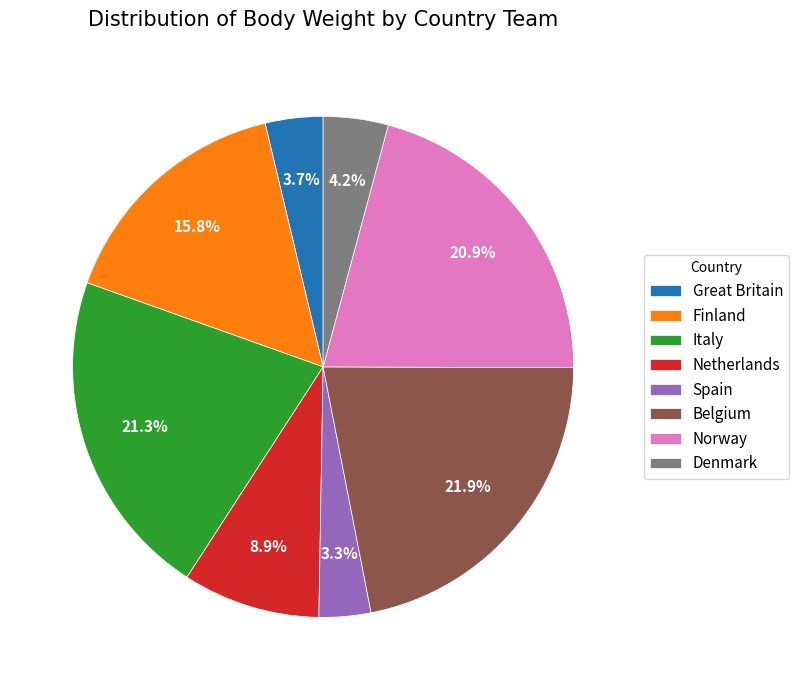

How many slices are in this pie chart?

8